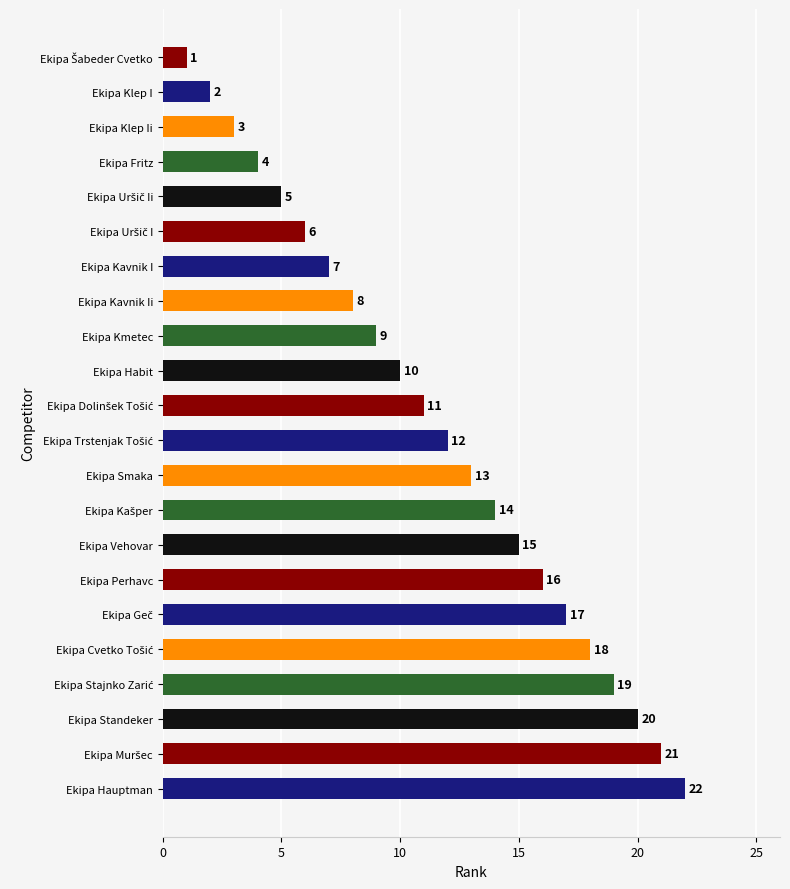

Which has a higher value, Ekipa Kmetec or Ekipa Fritz?

Ekipa Kmetec